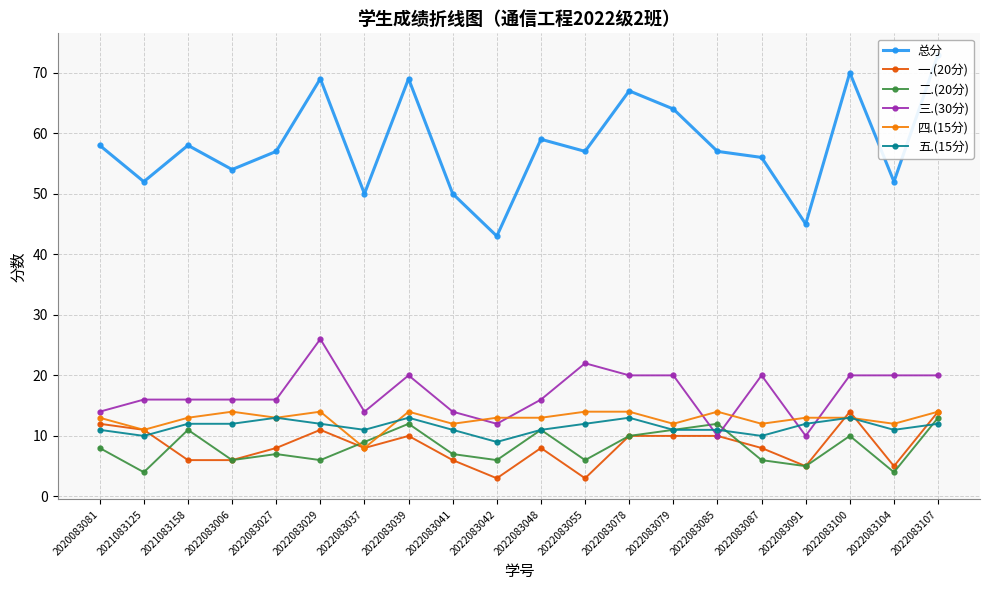

Where is 总分 nearest to the value 58?

2020083081